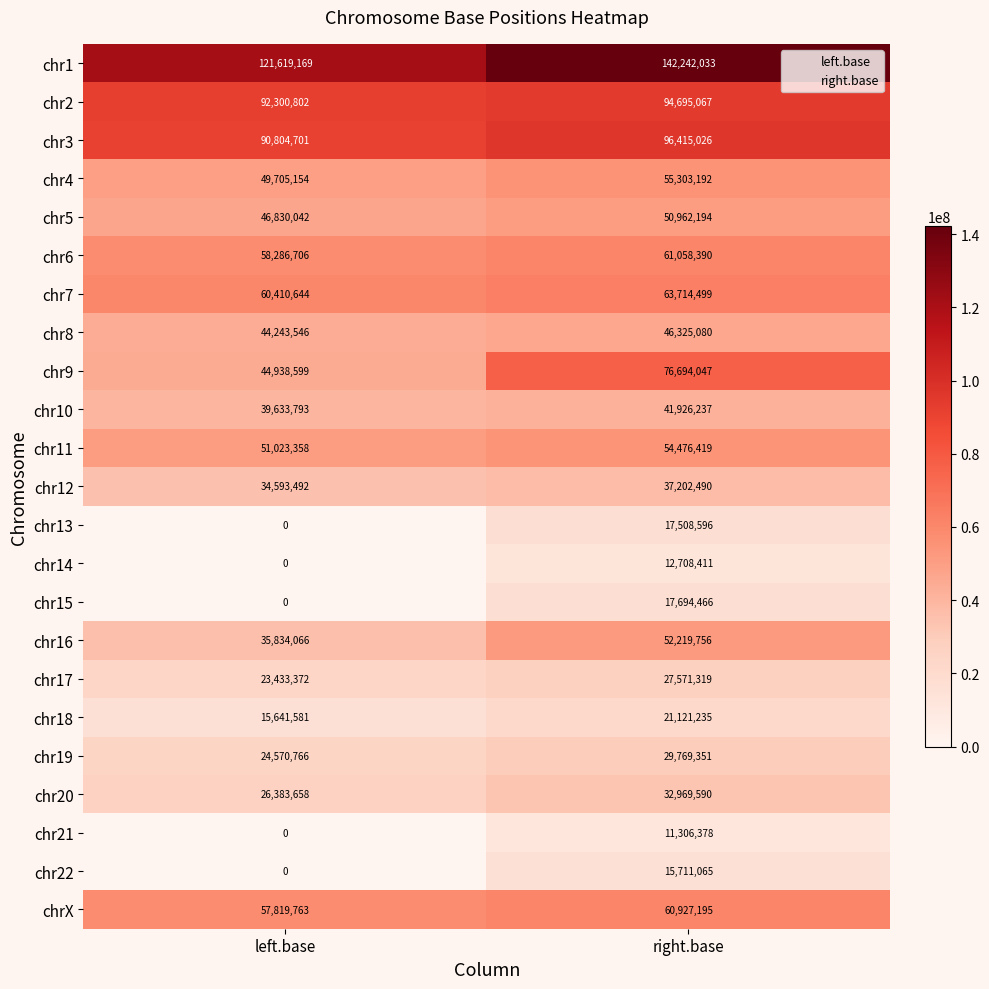

True or false: chr18 has a value of 21308231 at left.base.

False